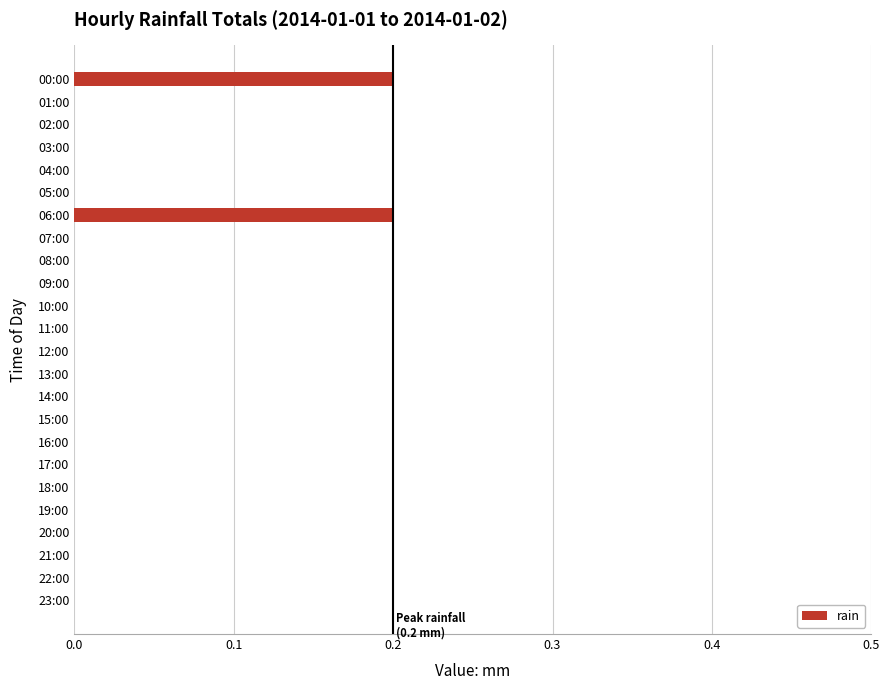

The chart shows a value of 0.1 at 00:00. True or false?

False